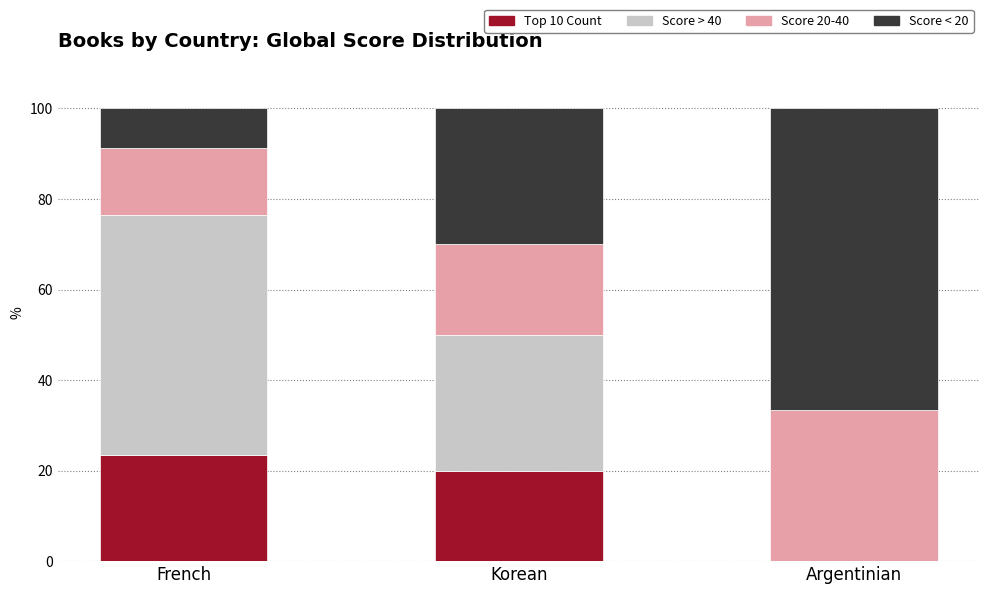

What is the total value across all series at Korean?

100.0